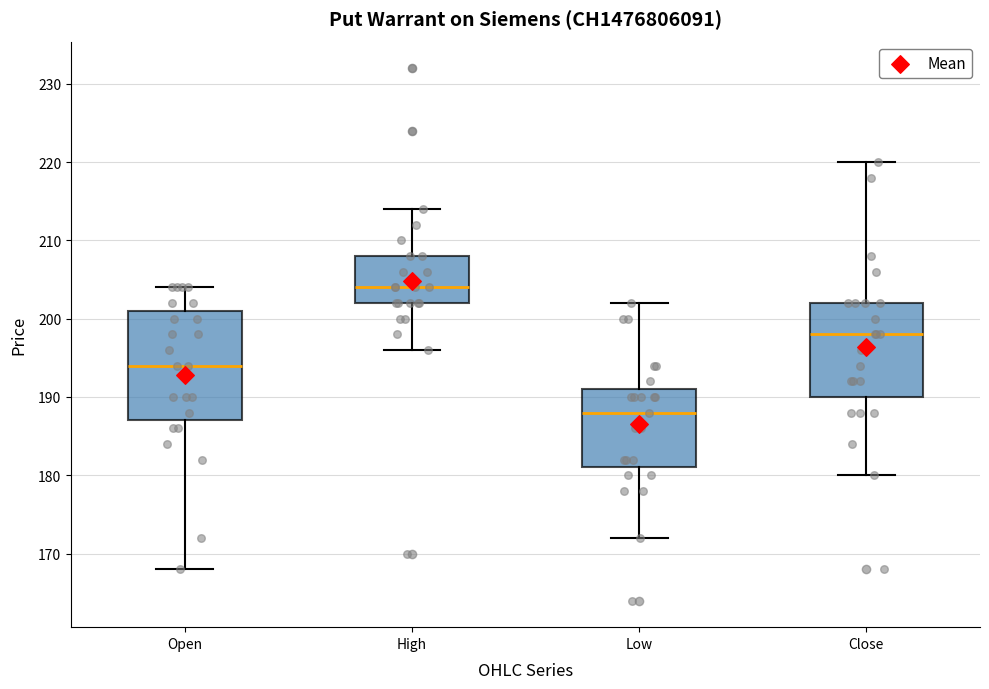

Reading left to right, transcribe this box plot: for each box, give where its median line is, the range the box spans, and where its two whiskers end, as read against the y-axis. The values are not printed on the chart, so give them approximately, as read against the axis.

Open: median 194, box 187 to 201, whiskers 168 to 204
High: median 204, box 202 to 208, whiskers 196 to 214
Low: median 188, box 181 to 191, whiskers 172 to 202
Close: median 198, box 190 to 202, whiskers 180 to 220